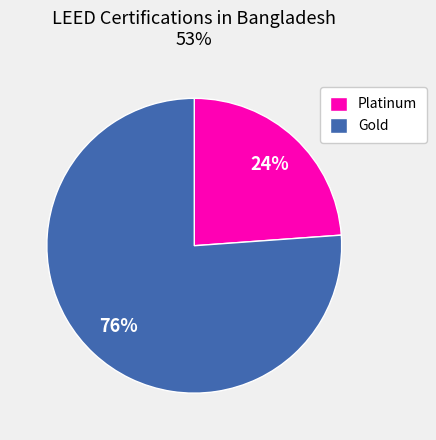

Is Gold the majority of the pie?

Yes